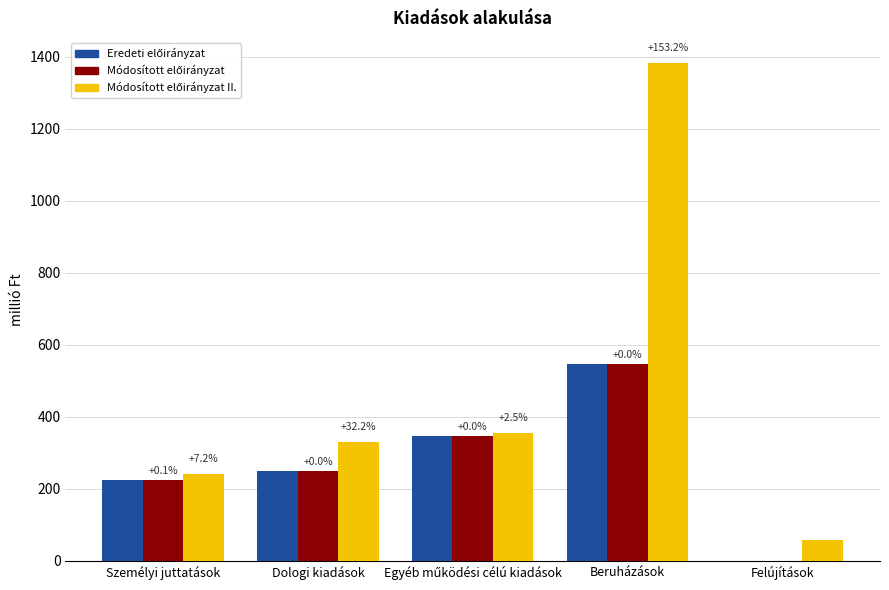

Which category has the highest value in the Módosított előirányzat II. series?

Beruházások